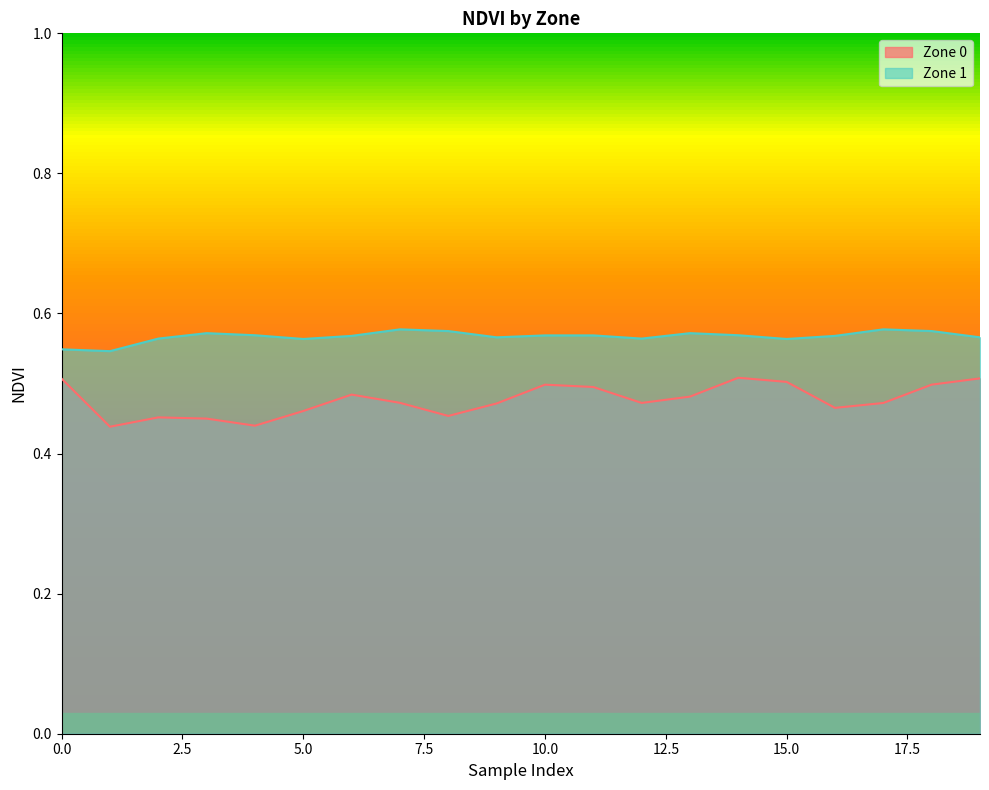

What is the spread (max minus min) of values at 3?

0.1